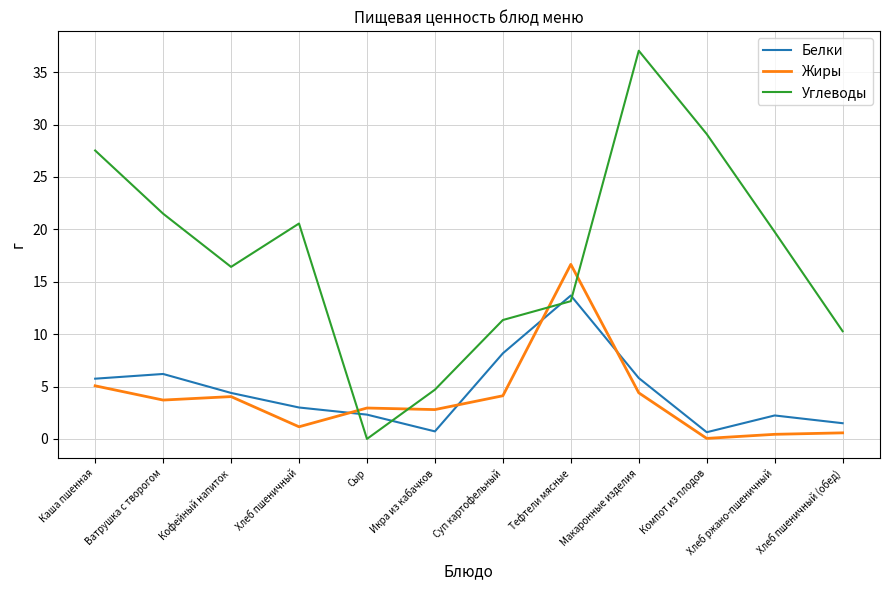

List the series in order of their peak value, highest first.

Углеводы, Жиры, Белки